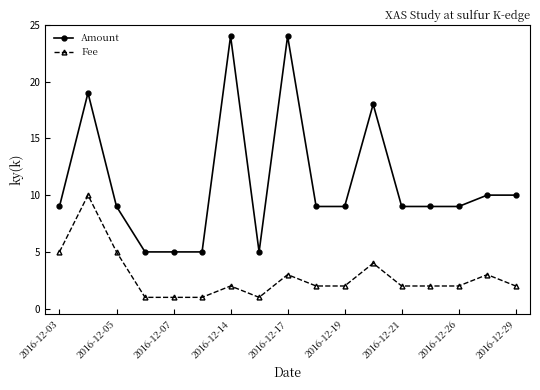

What is the difference between the maximum and second lowest values in the Amount series?

19